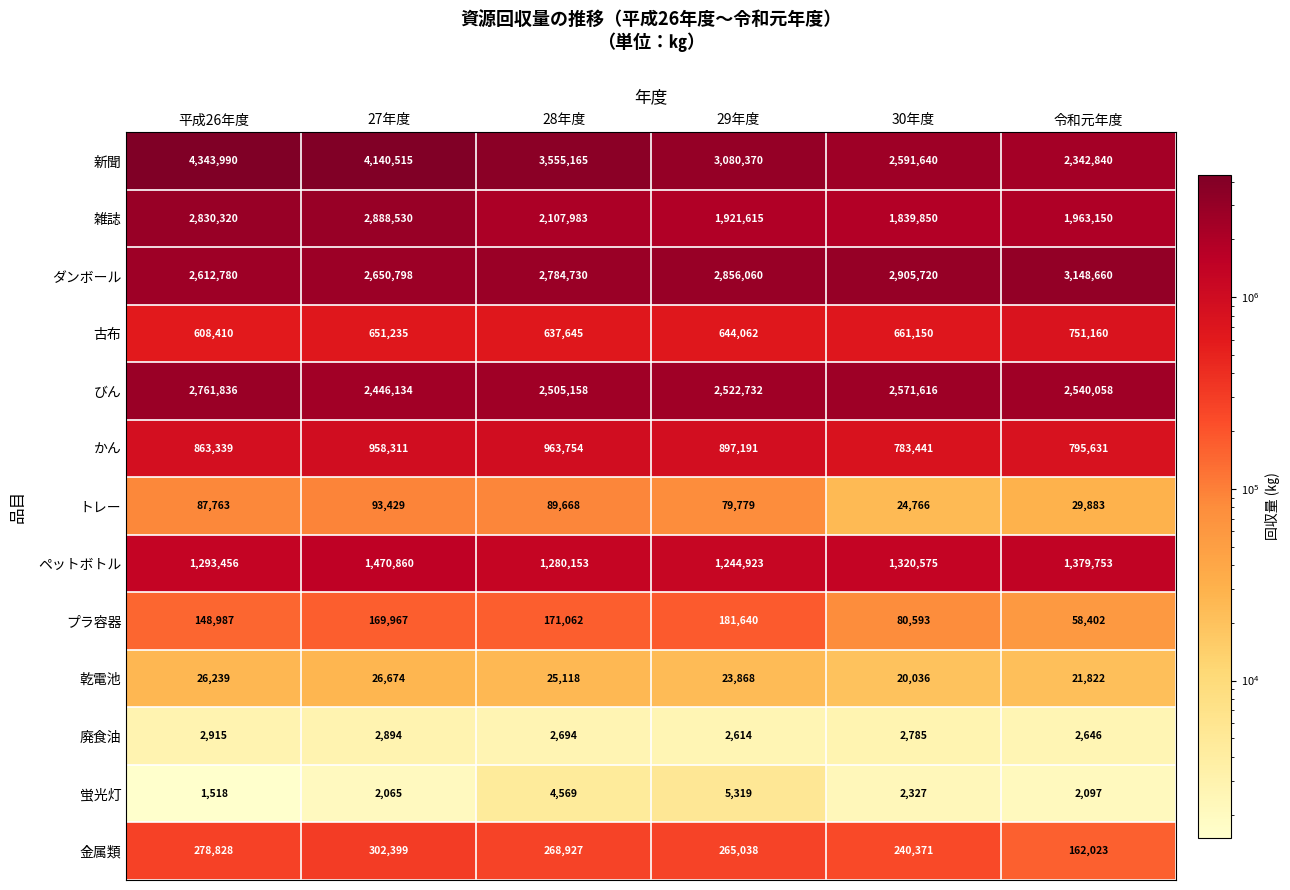

What is the greatest value displayed?

4343990